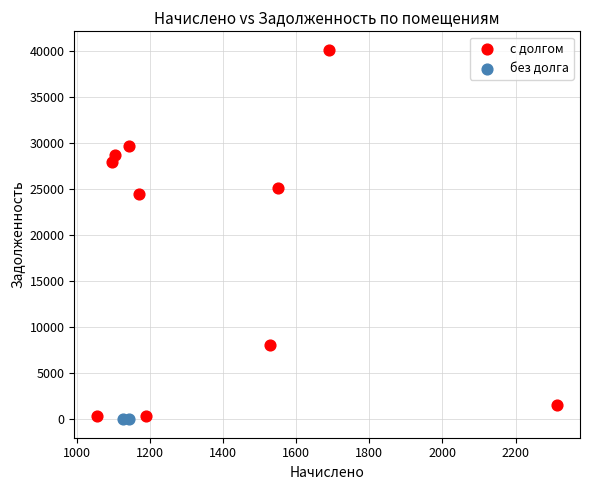

What are all the series names shown in the legend?

с долгом, без долга